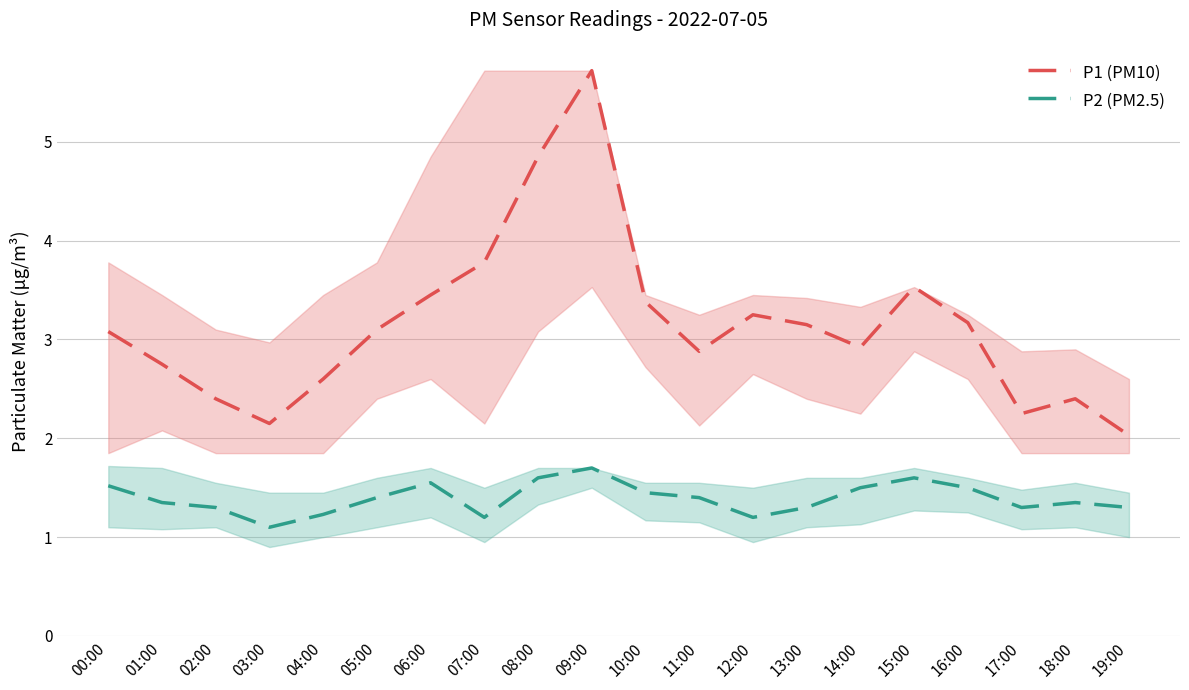

Rank the series at 03:00 from highest to lowest value.

P1 (PM10), P2 (PM2.5)